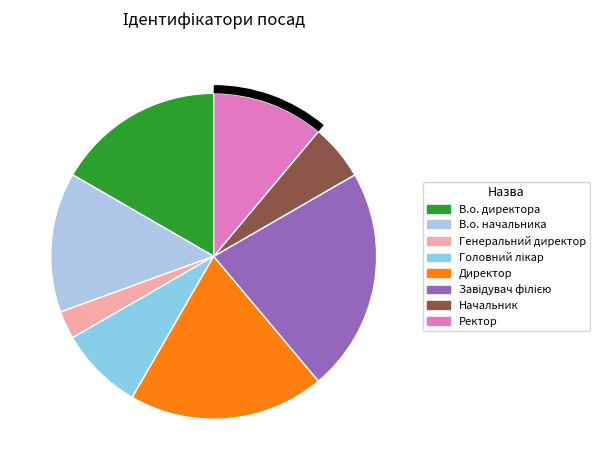

What is the smallest slice in the pie chart?

Генеральний директор